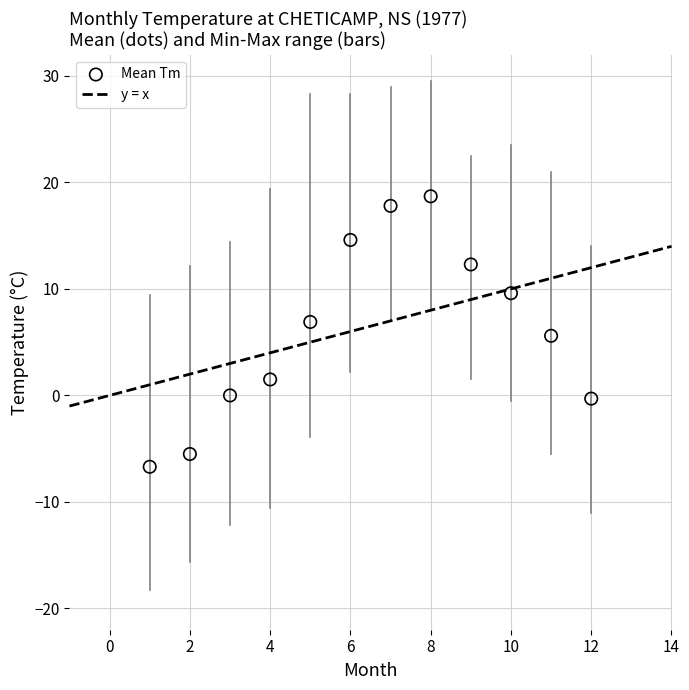

What is the range of X values (max minus min)?

11.0